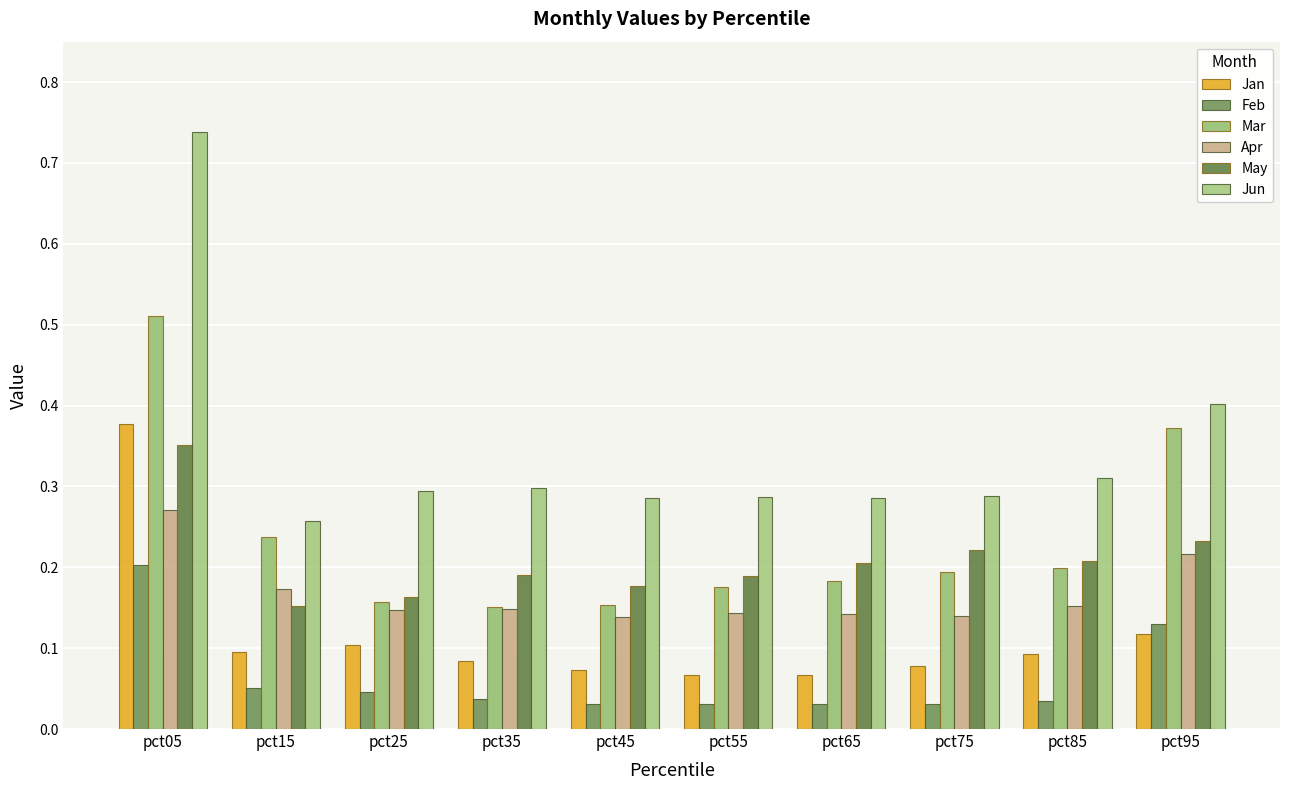

How many May values are between 0 and 1?

10